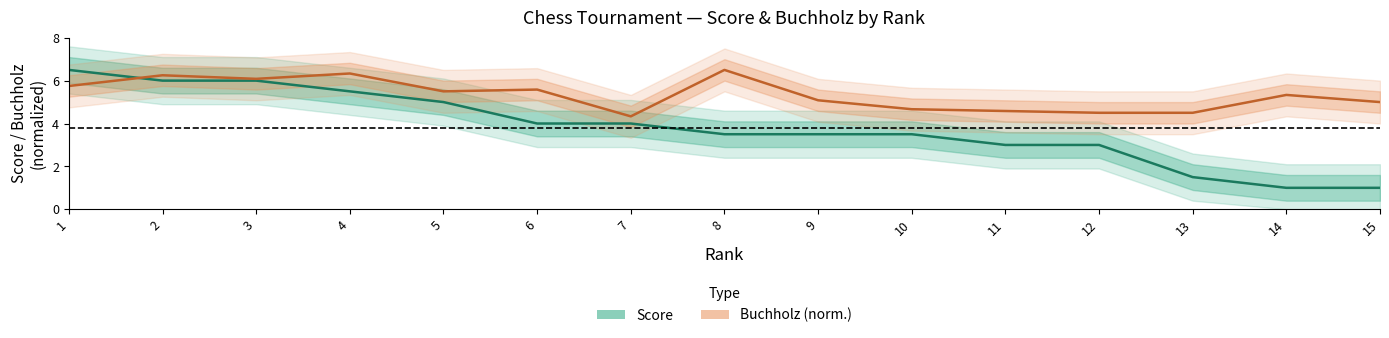

What is the spread (max minus min) of values at 9?

1.6